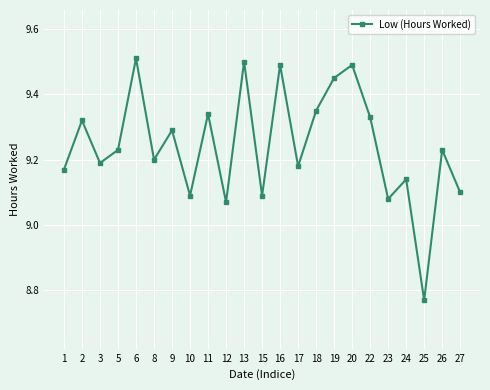

What is the ratio of the value at 11 to the value at 26?

1.0